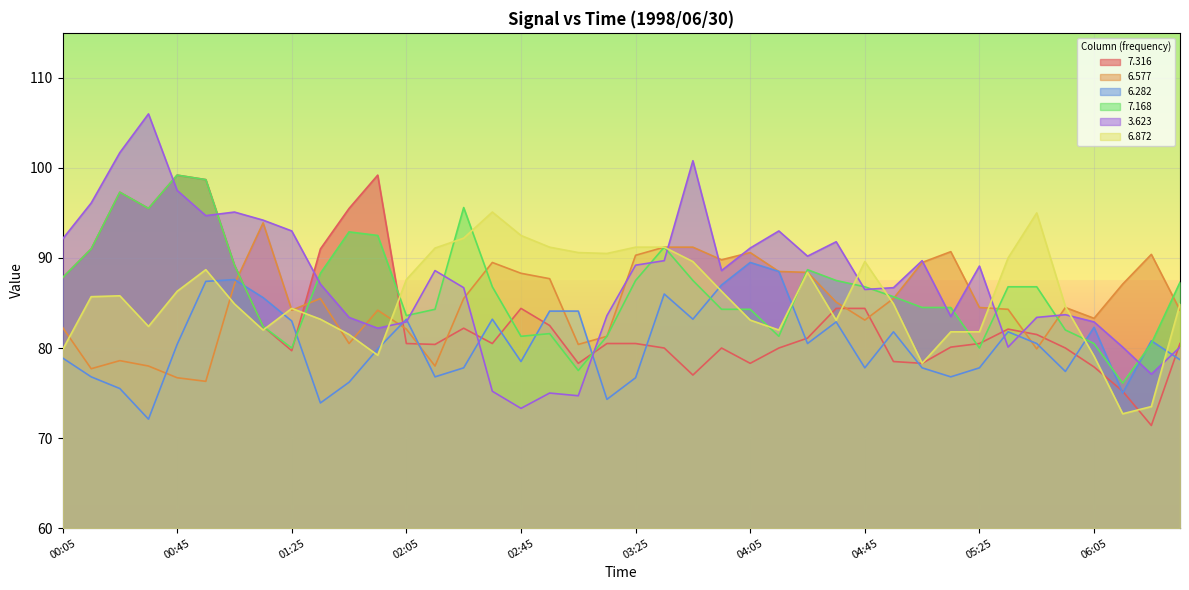

What is the lowest value of the 6.282 series?

72.1